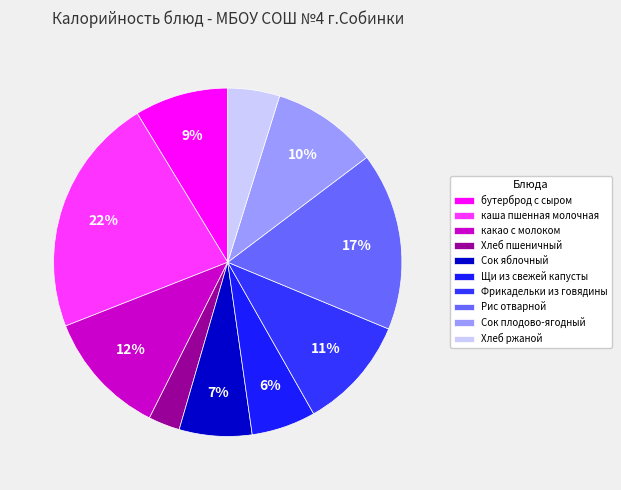

How many segments does this pie chart have?

10